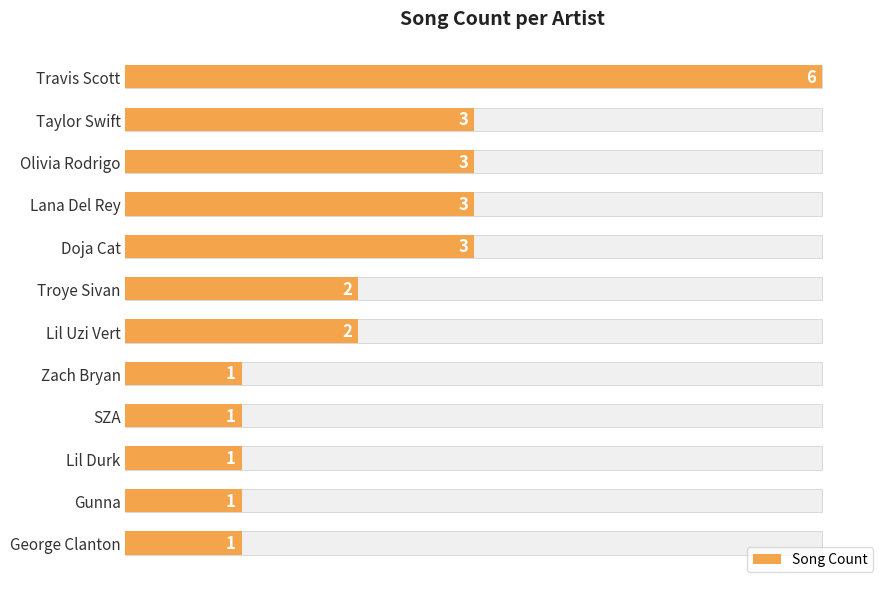

Is it true that the value at George Clanton is 1?

True